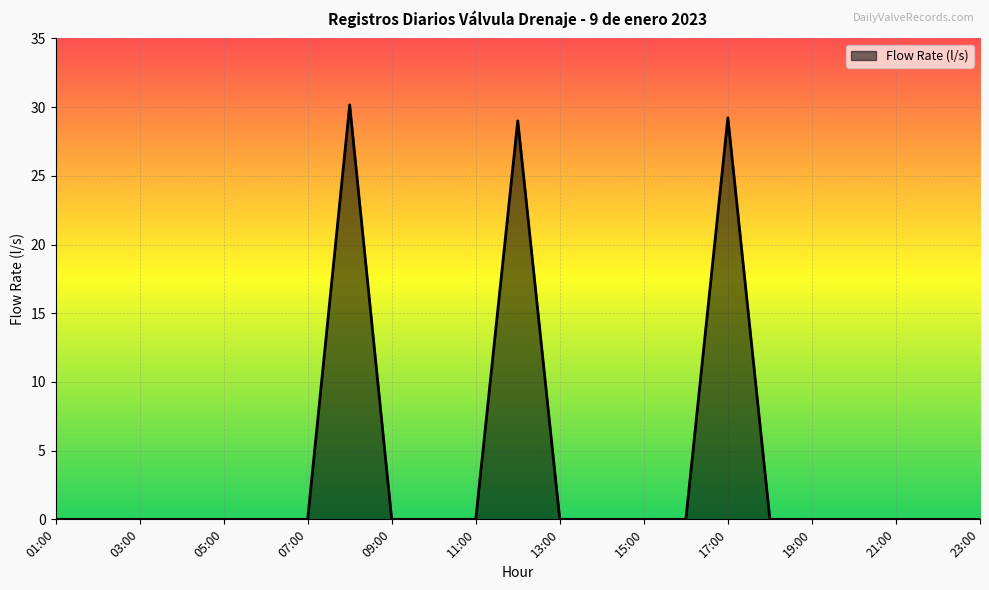

What is the greatest value displayed?

30.2